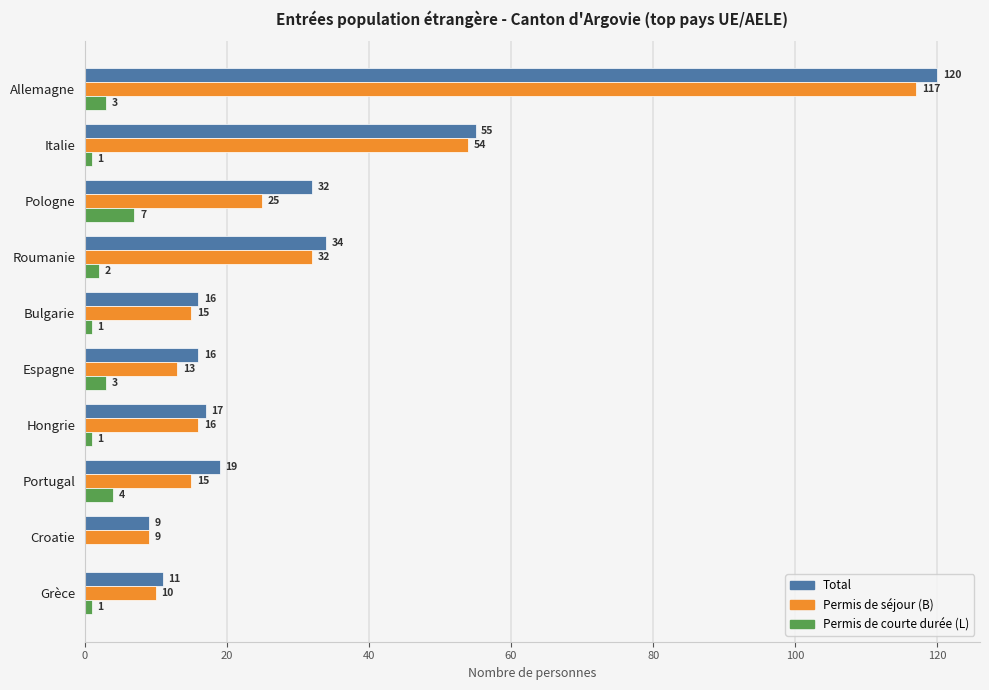

At which category is the sum across all series the highest?

Allemagne